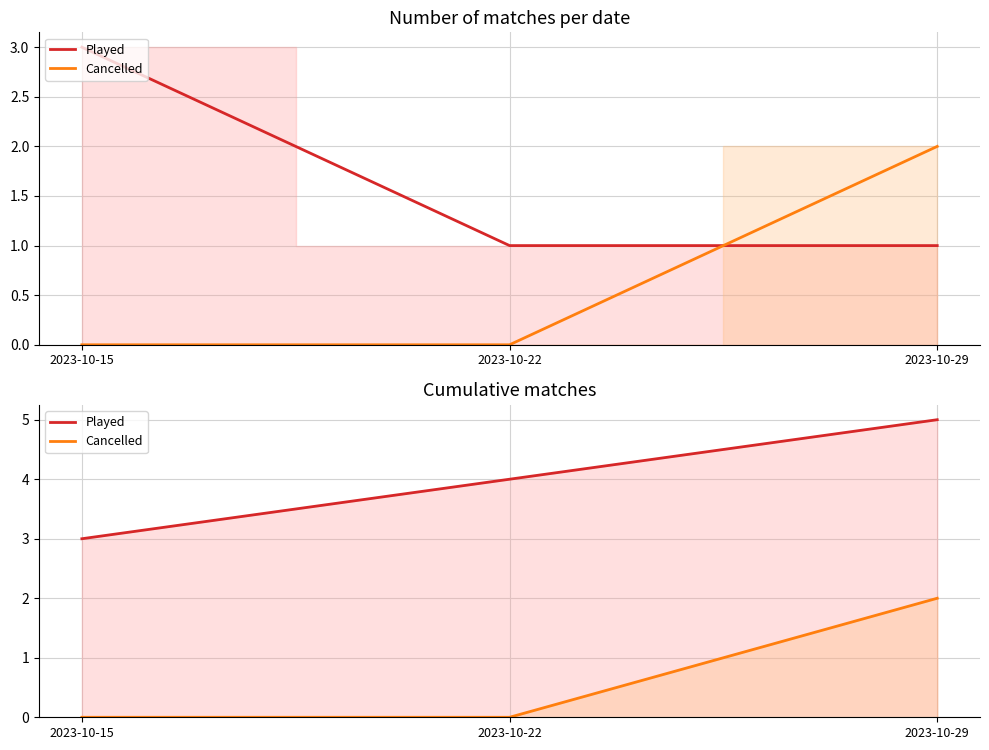

List the labels in order of Cancelled value, largest first.

2023-10-29, 2023-10-15, 2023-10-22